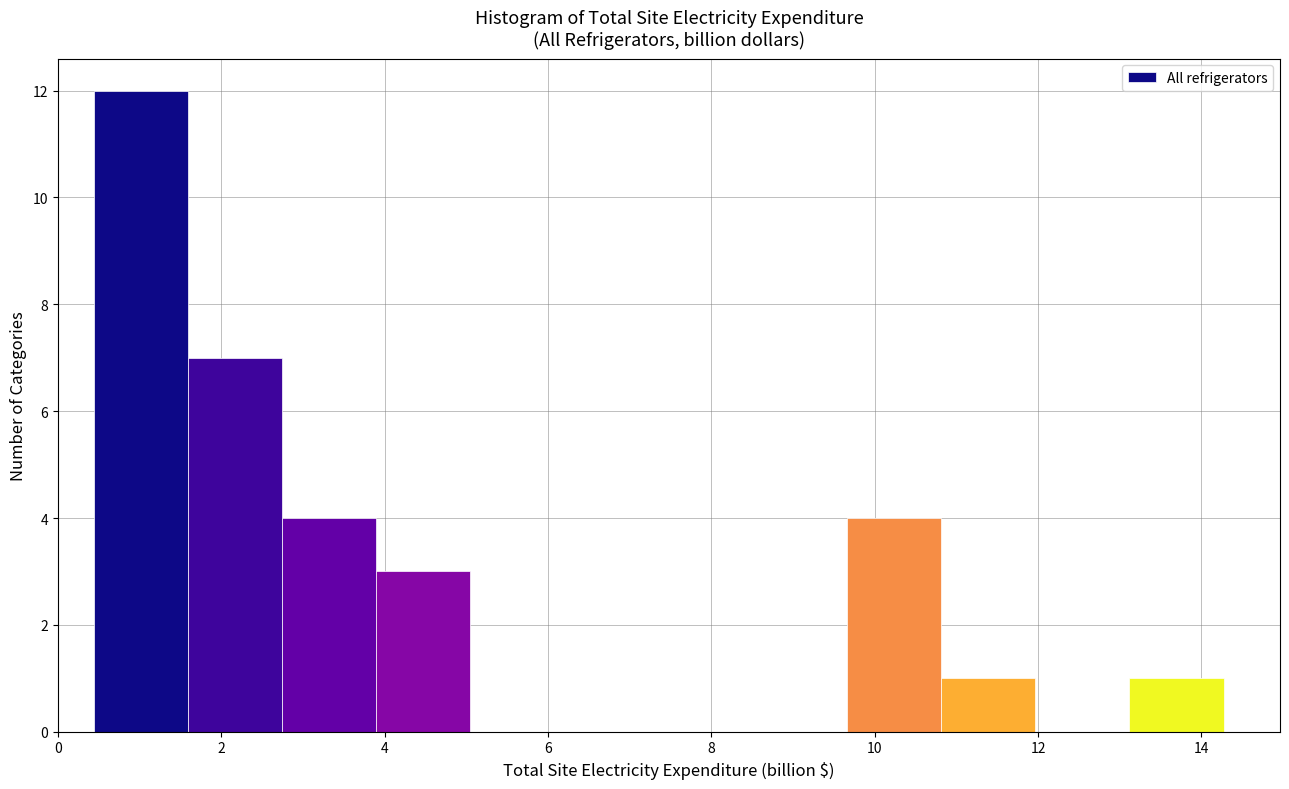

How tall is the bar that spans 1.6 to 2.8 on the x-axis? Neither the bar edges nor the heights are printed on the chart, so give them approximately, as read against the axes.

7